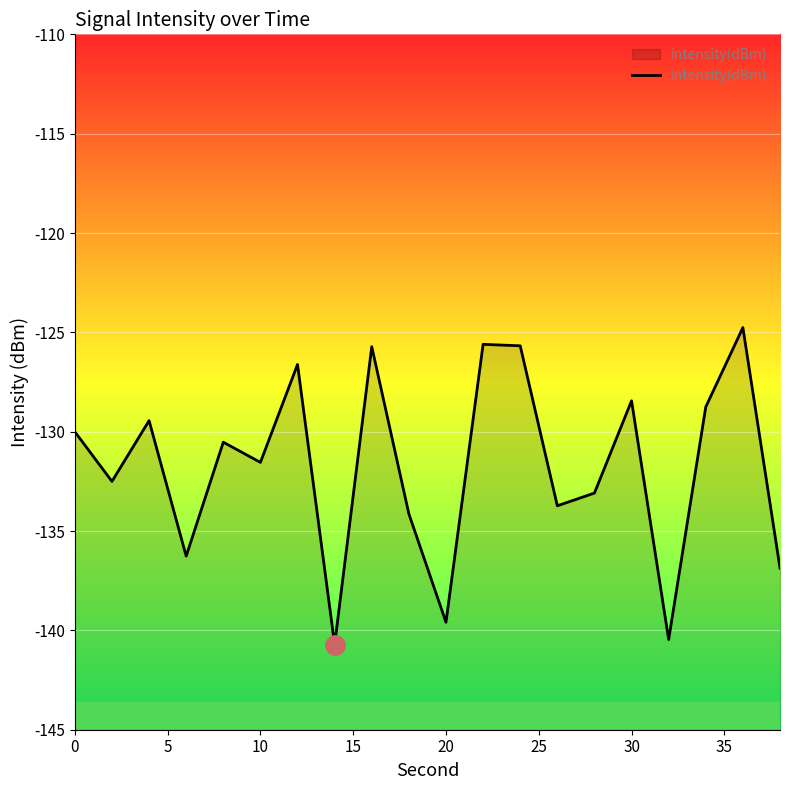

Count the number of data series in this chart.

1